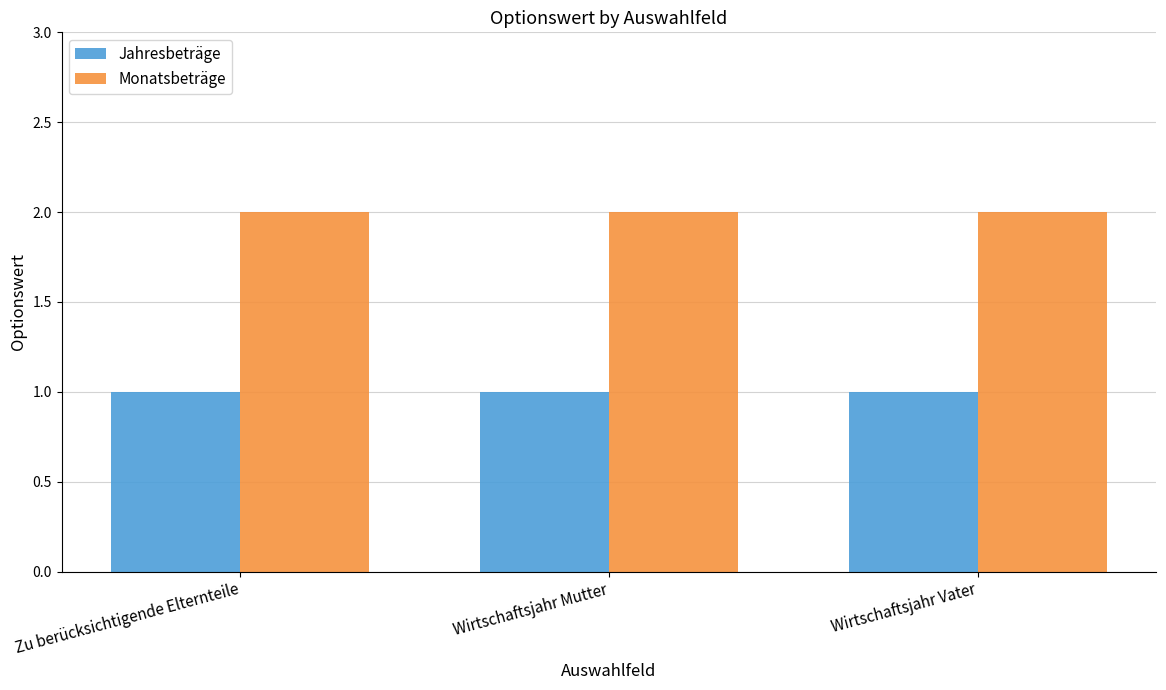

What is the total value across all series at Zu berücksichtigende Elternteile?

3